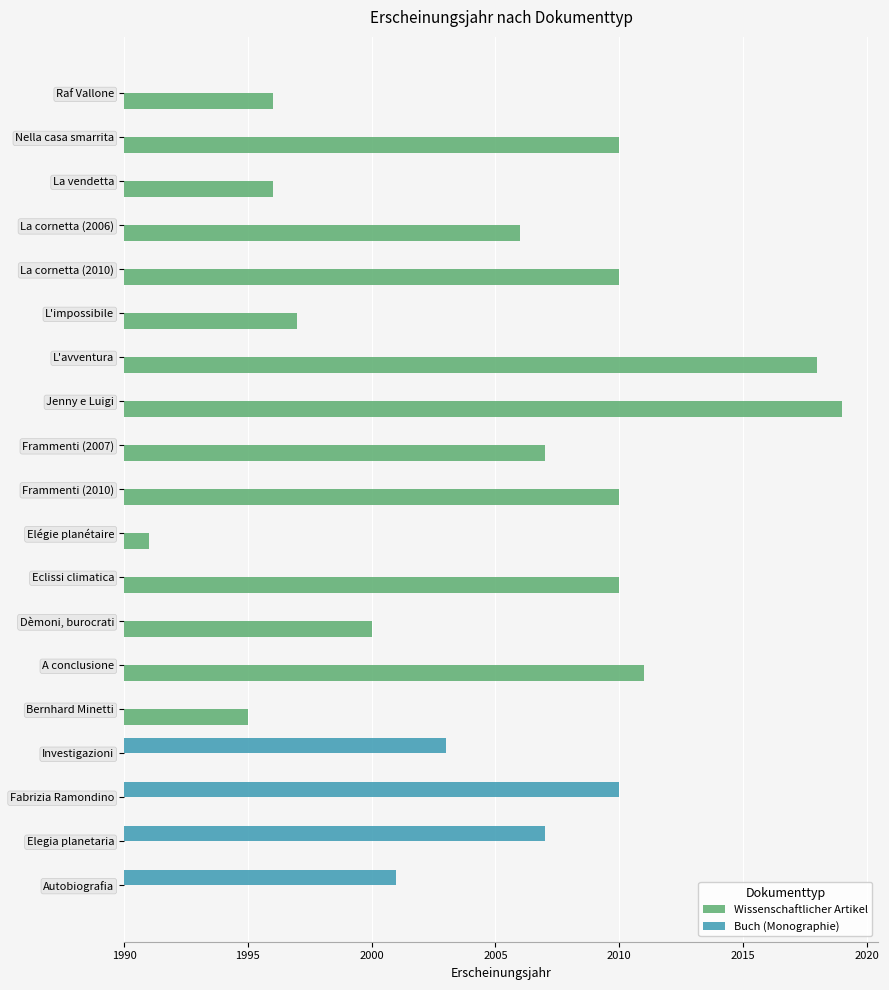

Reading left to right, transcribe all the data shown in this chart.

Wissenschaftlicher Artikel: 6	20	6	16	20	7	28	29	17	20	1	20	10	21	5	0	0	0	0
Buch (Monographie): 0	0	0	0	0	0	0	0	0	0	0	0	0	0	0	13	20	17	11